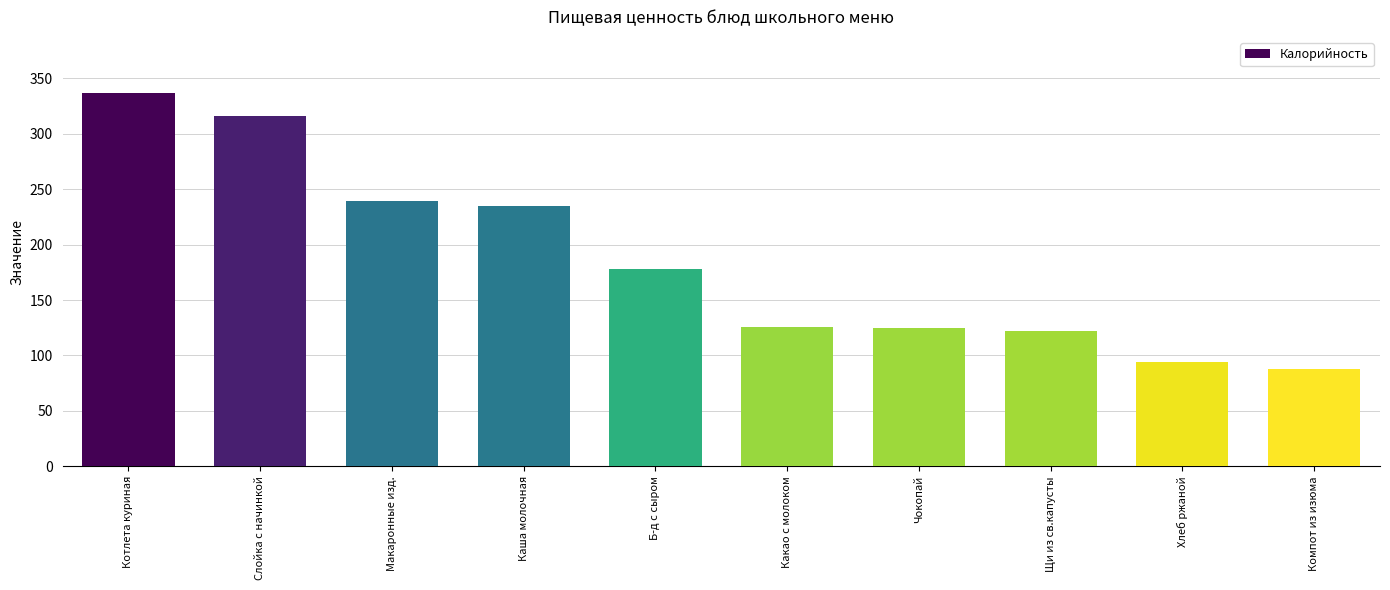

What is the difference between the maximum and minimum values?

248.8